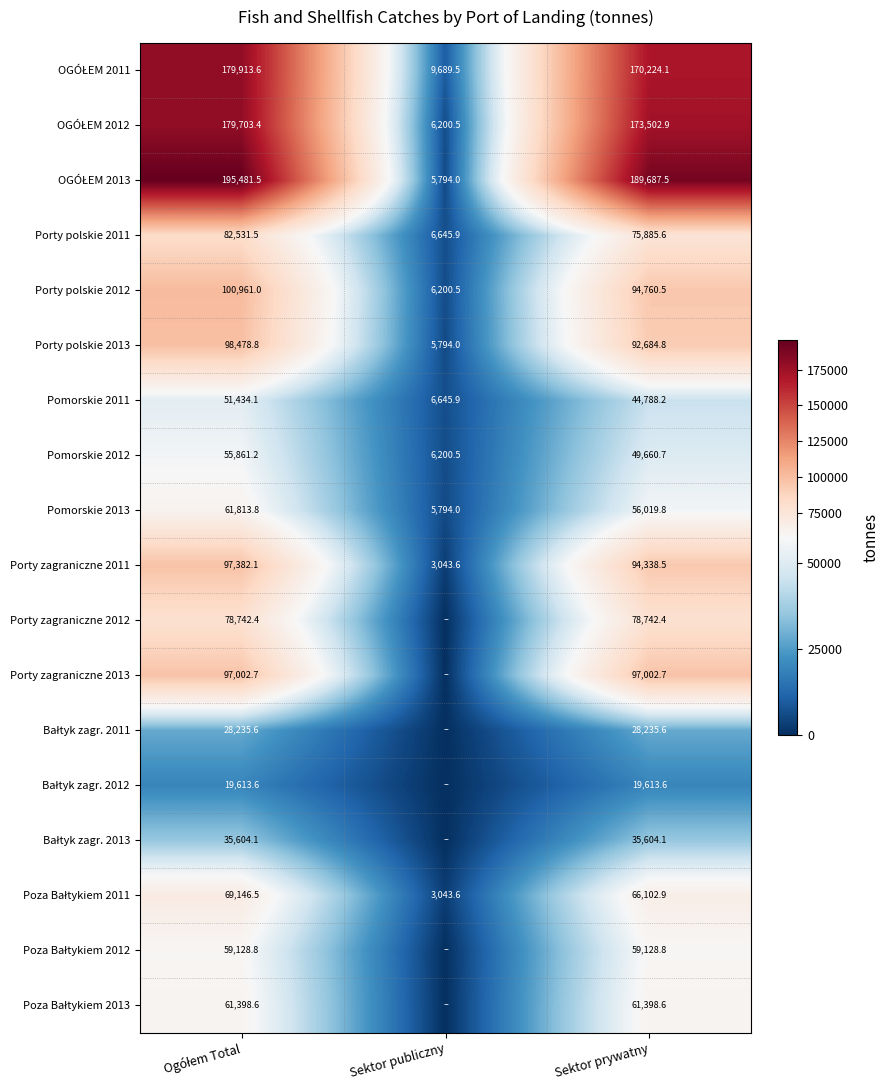

True or false: Porty zagraniczne 2012 has a value of 44002.2 at Sektor prywatny.

False